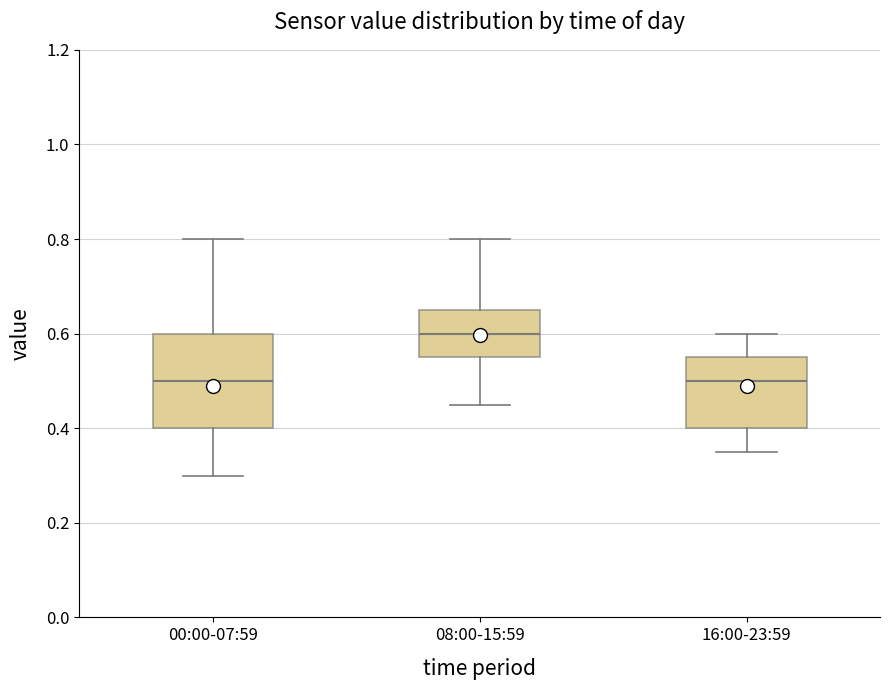

Where does the upper whisker of the box for 00:00-07:59 end on the y-axis? The values are not printed on the chart, so give them approximately, as read against the axis.

0.80